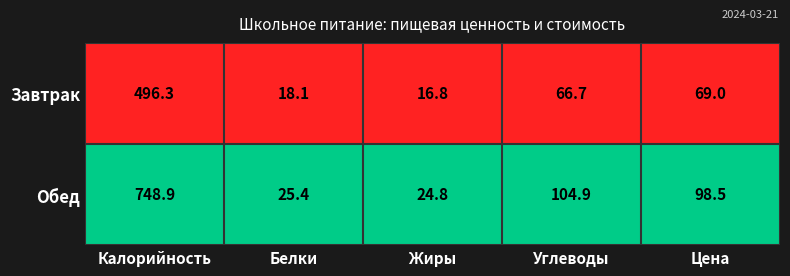

Rank the series by their maximum value, from highest to lowest.

Обед, Завтрак